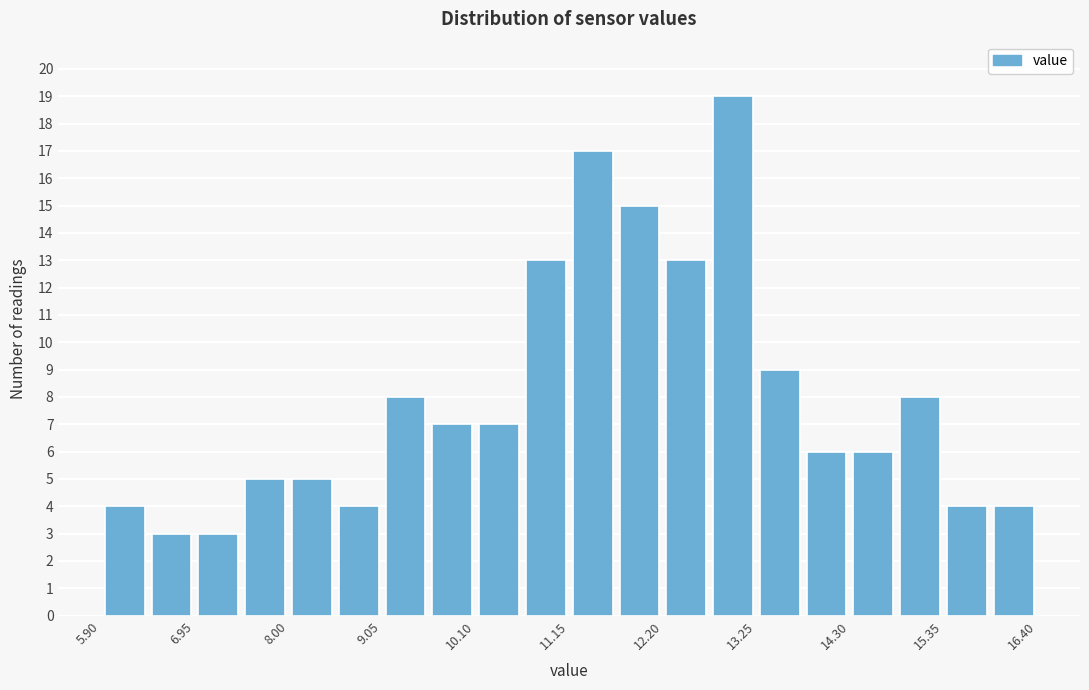

Read against the x-axis, roughly where is the centre of the tallest bar?

13.0